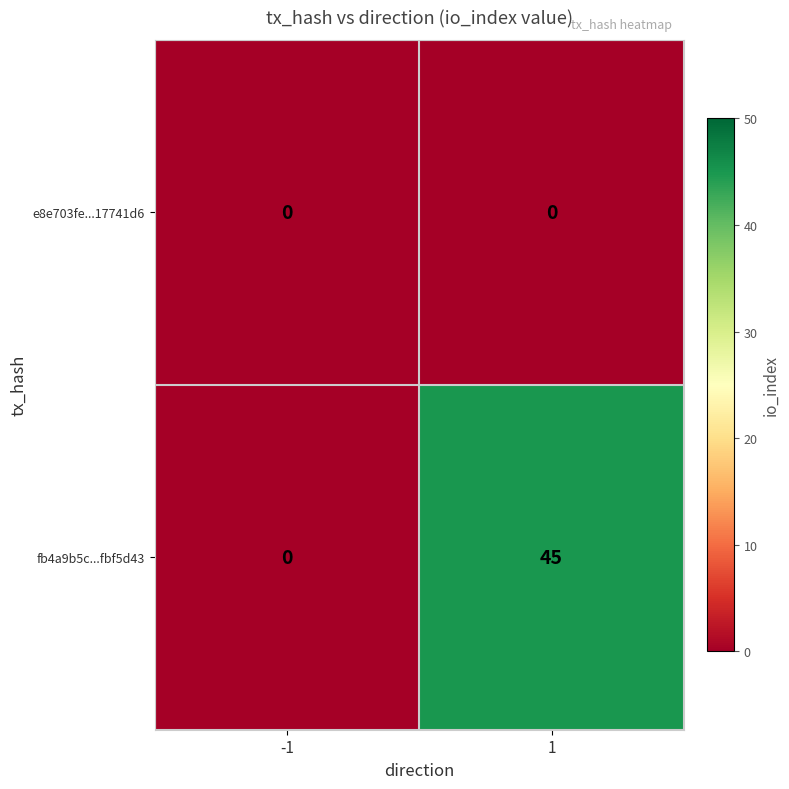

What is the difference between the highest and lowest values at 1?

45